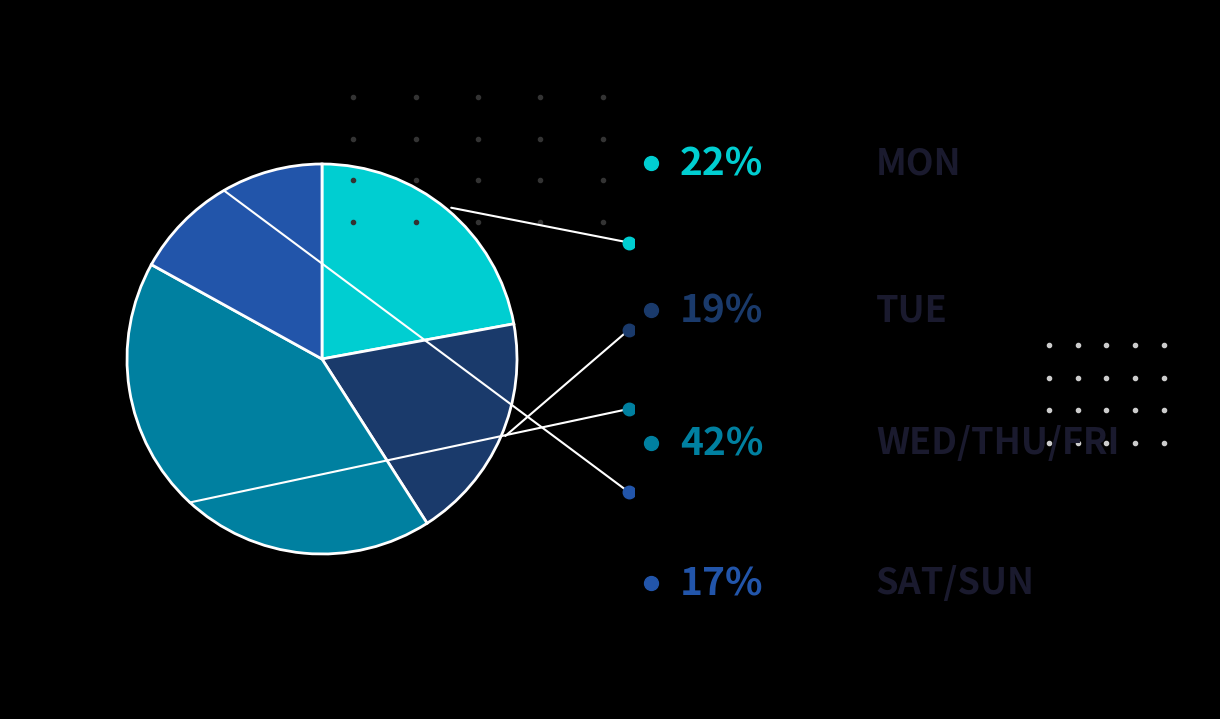

Does any single category account for the majority?

No